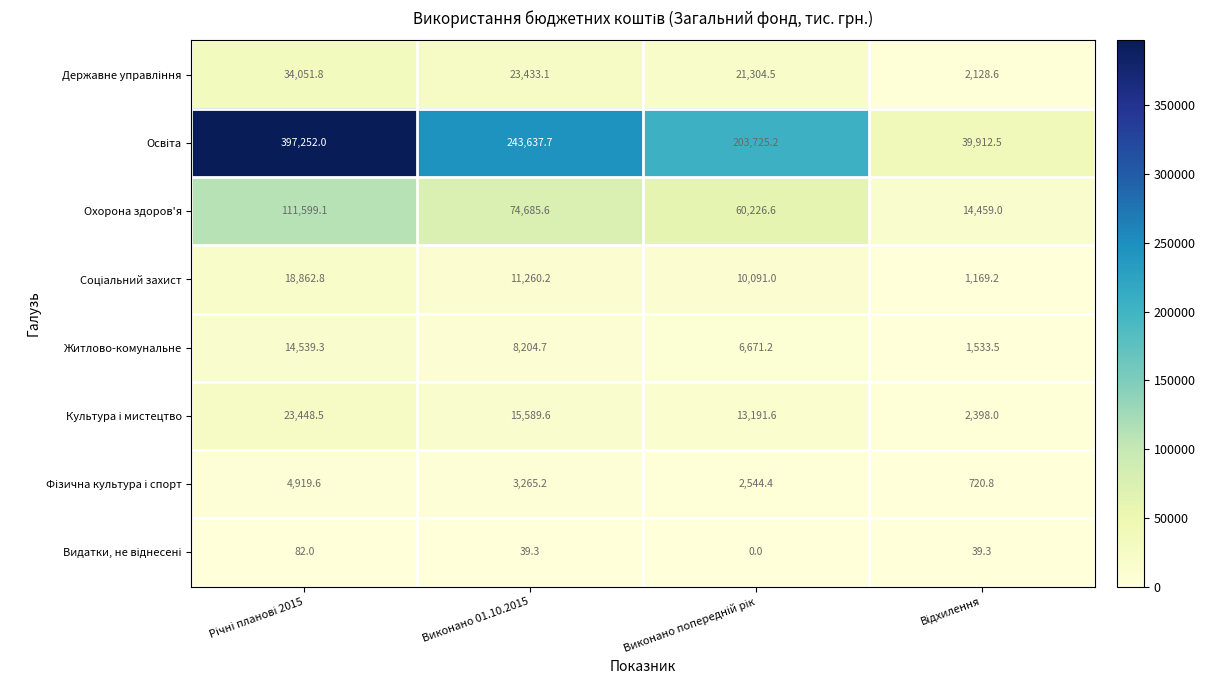

What is the spread (max minus min) of values at Виконано 01.10.2015?

243598.4